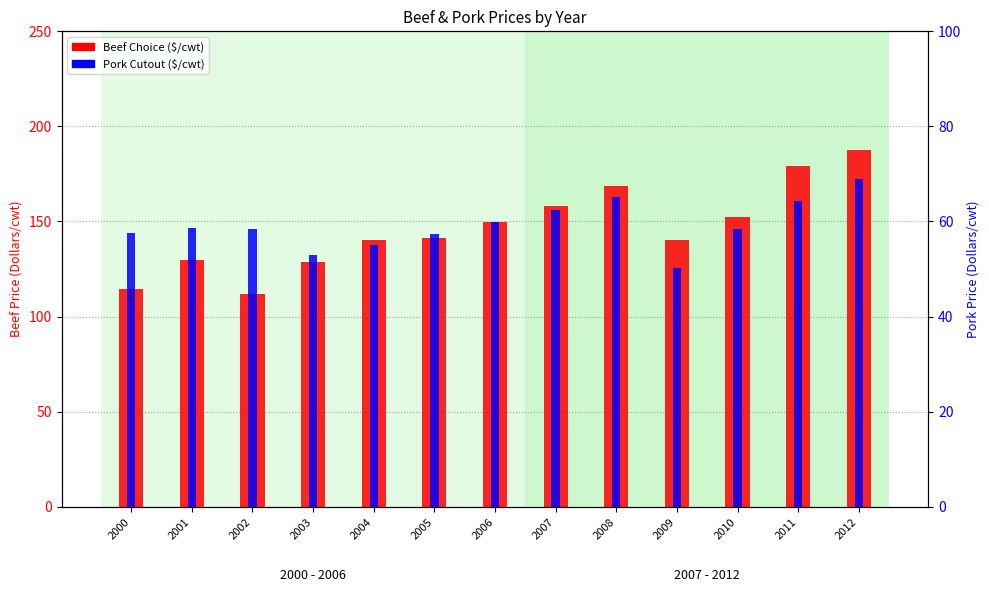

How many distinct data groups are displayed?

2